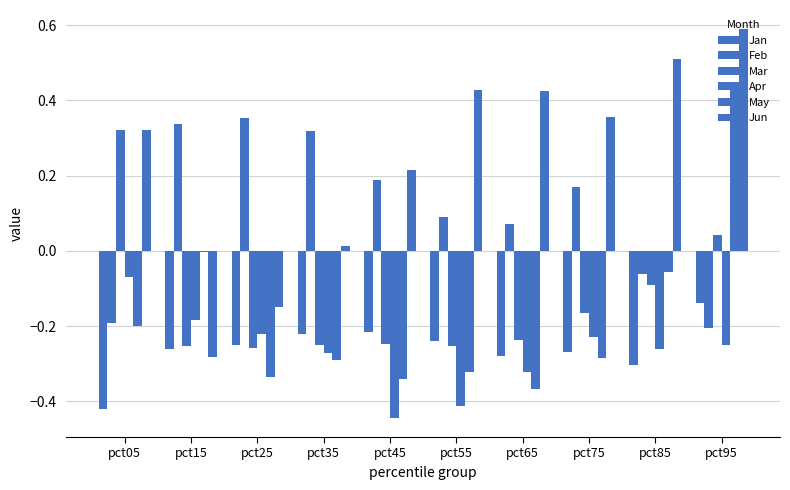

At which category is the sum across all series the highest?

pct95